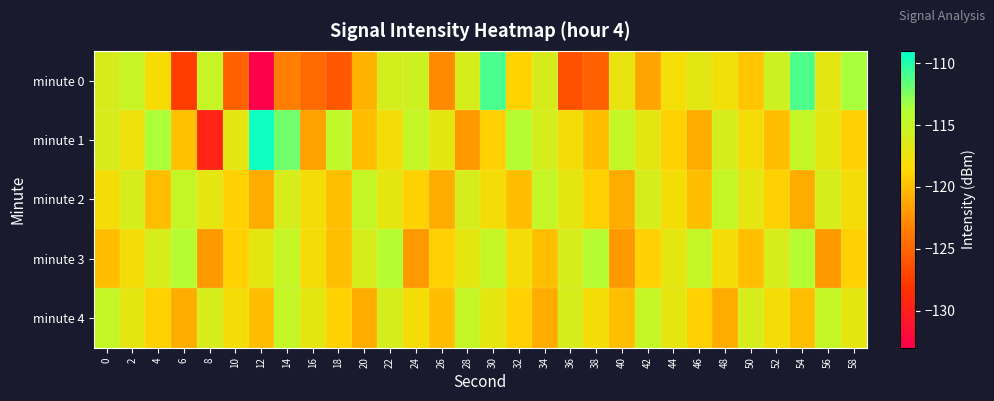

What is the total value across all series at 20?

-592.6